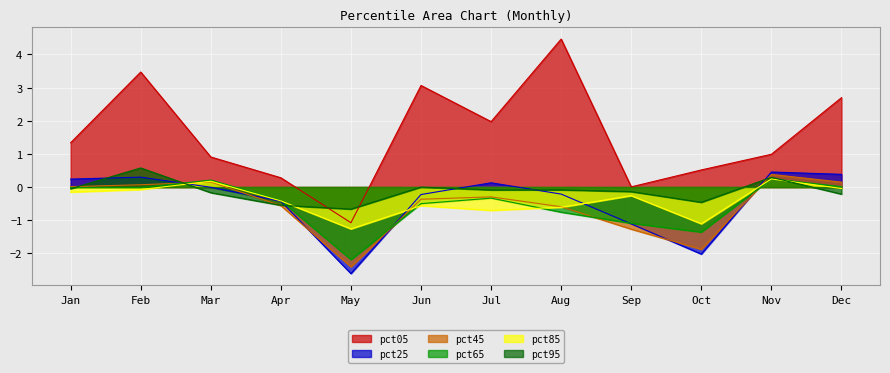

At which category is the sum across all series the highest?

Feb